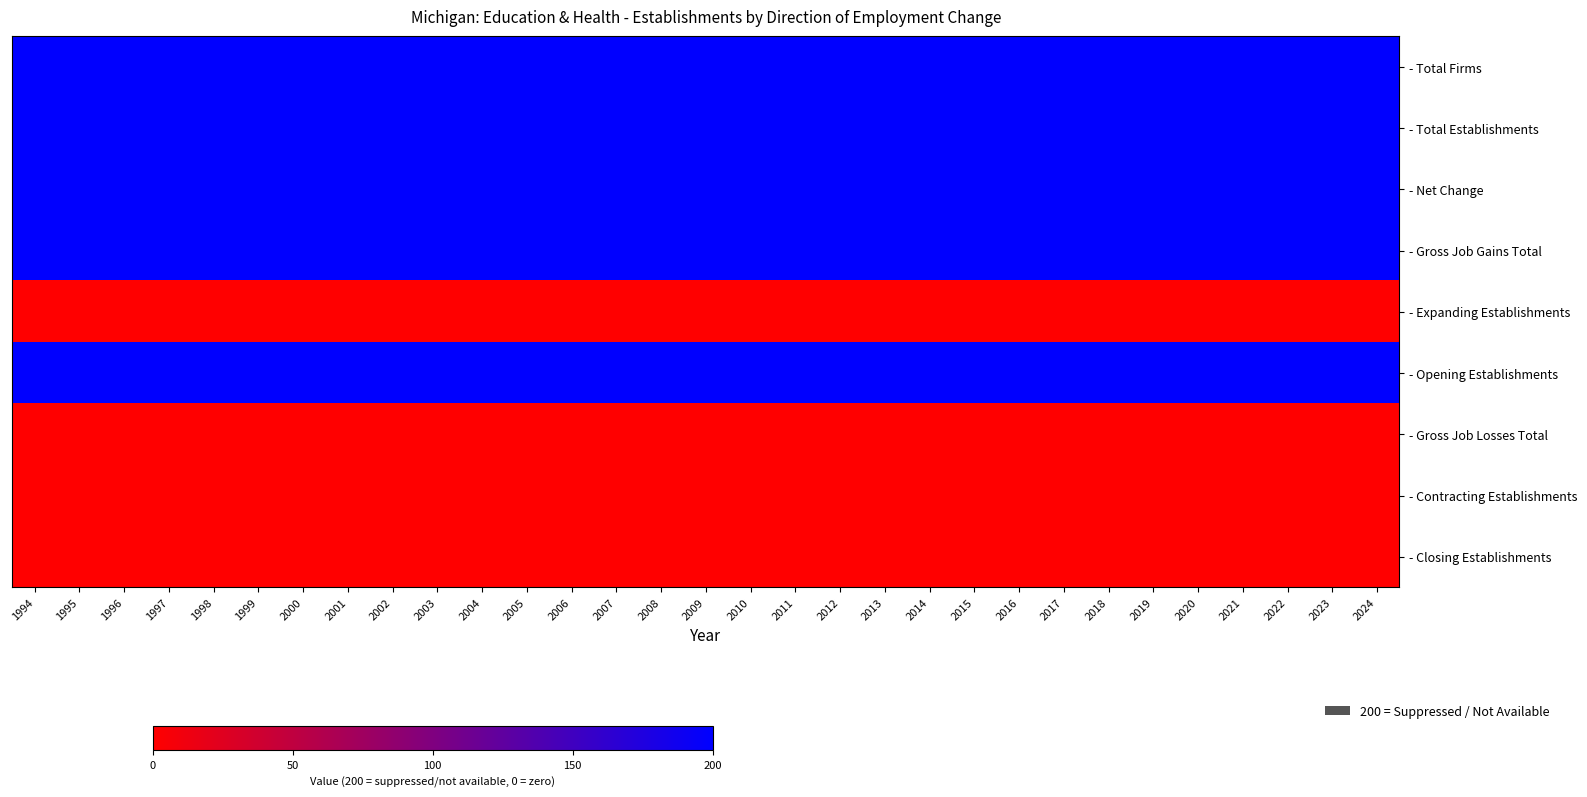

Between 2007 and 2013, which series saw the biggest shift?

- Total Firms